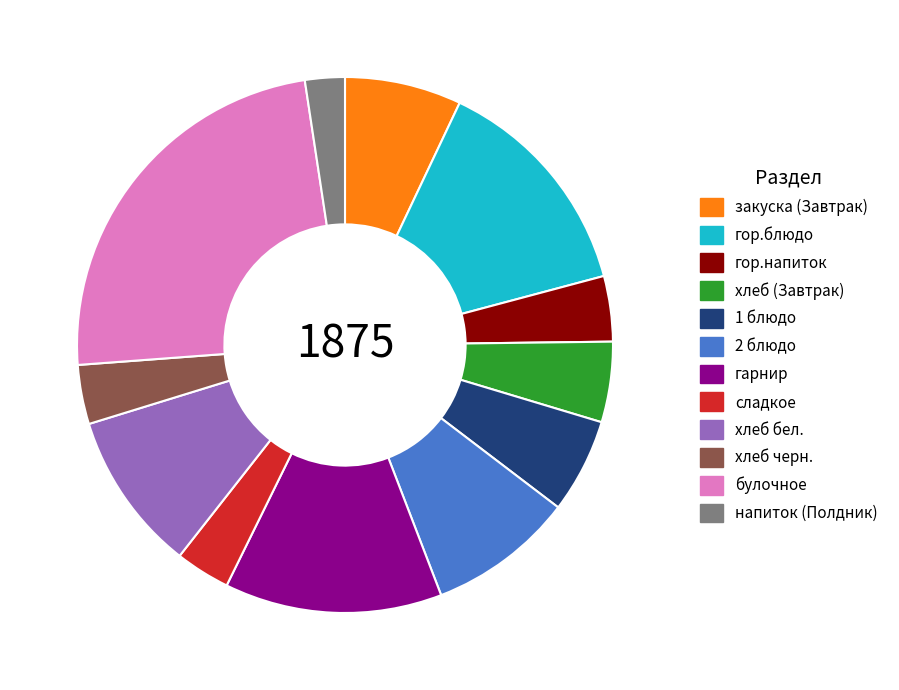

The гарнир slice represents 26% of the pie. True or false?

False